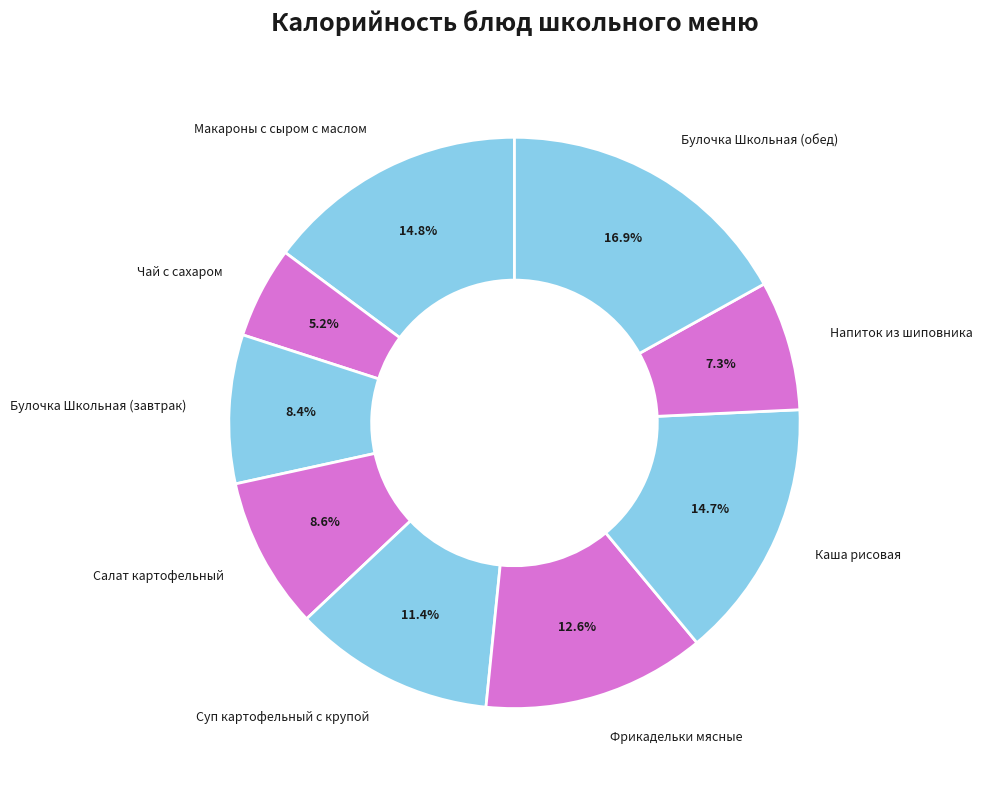

To the nearest percent, what is the combined percentage of Булочка Школьная (обед) and Напиток из шиповника?

24%